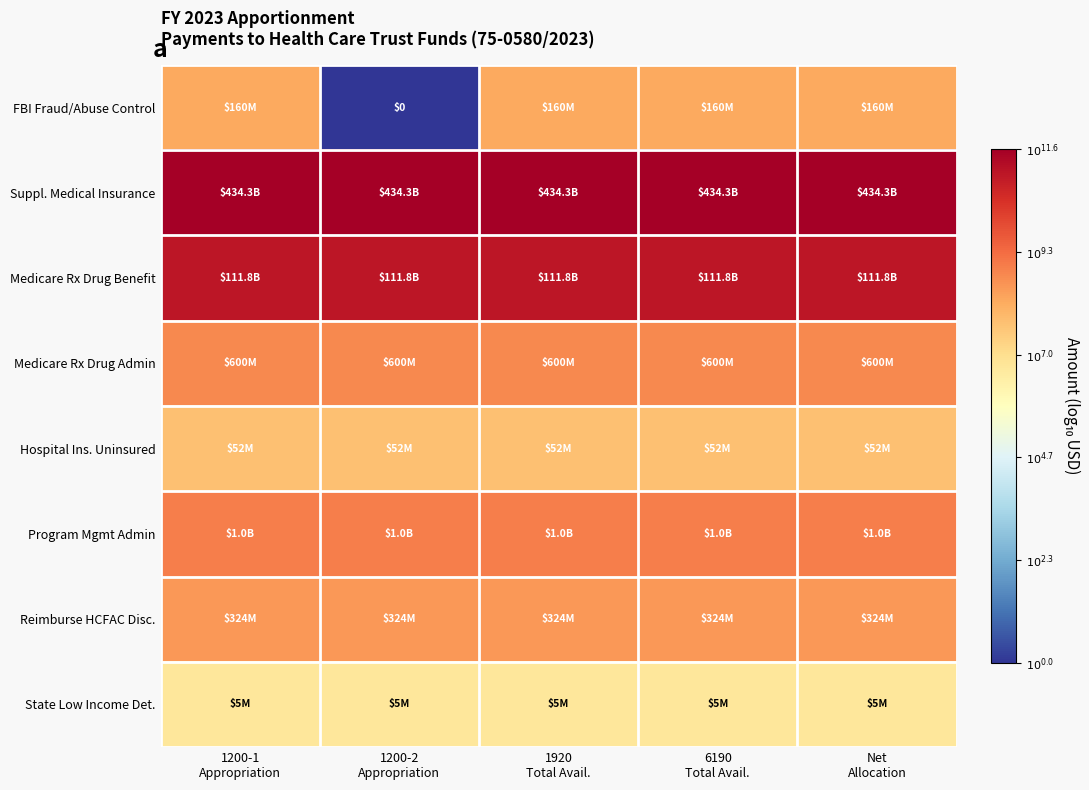

Rank the series by their maximum value, from lowest to highest.

State Low Income Det., Hospital Ins. Uninsured, FBI Fraud/Abuse Control, Reimburse HCFAC Disc., Medicare Rx Drug Admin, Program Mgmt Admin, Medicare Rx Drug Benefit, Suppl. Medical Insurance